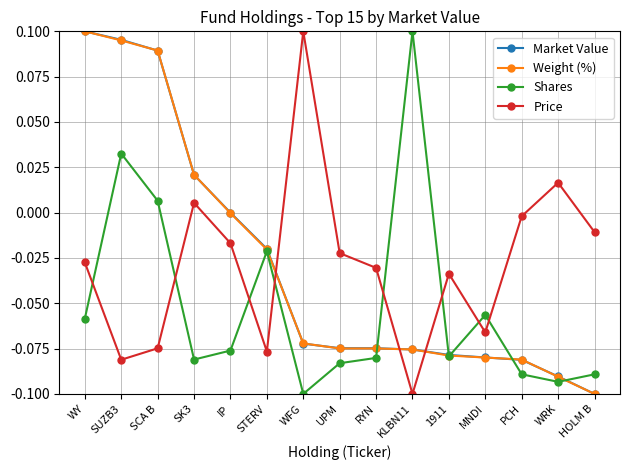

What is the difference between the second highest and second lowest values in the Weight (%) series?

0.2